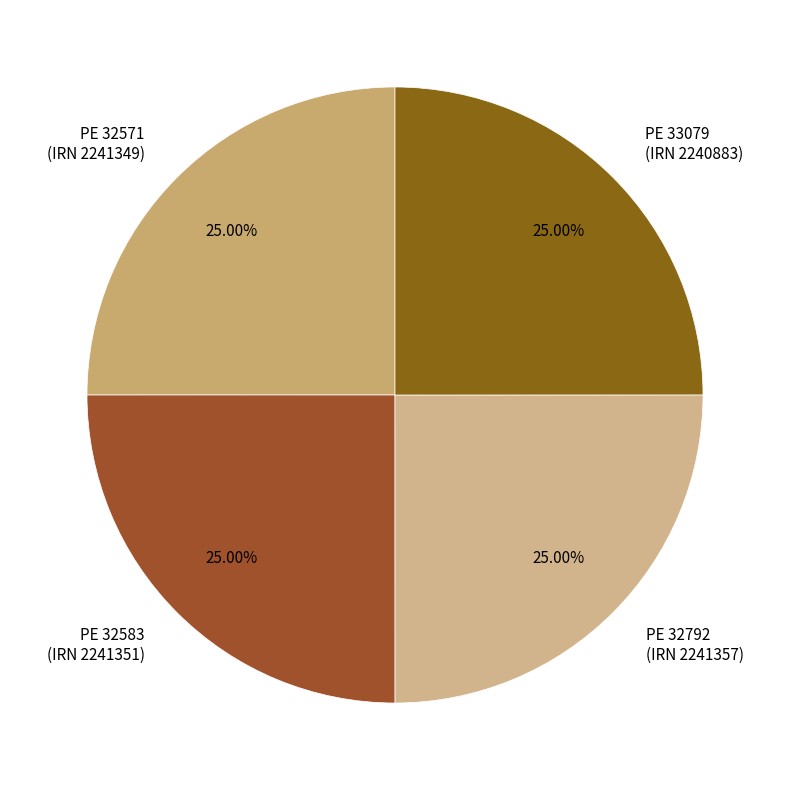

Approximately how many times larger is the value at PE 33079 (IRN 2240883) compared to PE 32792 (IRN 2241357)?

1.0